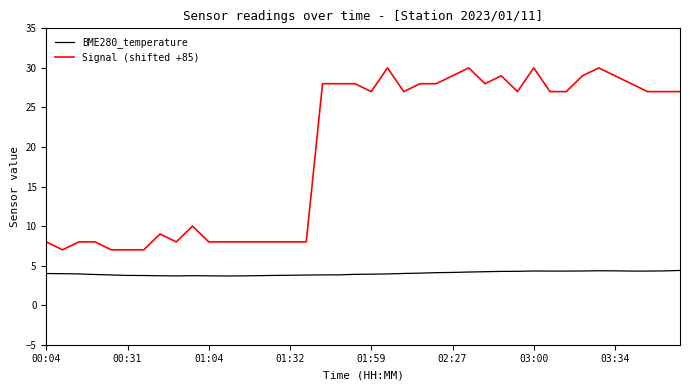

Rank the series by their maximum value, from highest to lowest.

Signal (shifted +85), BME280_temperature